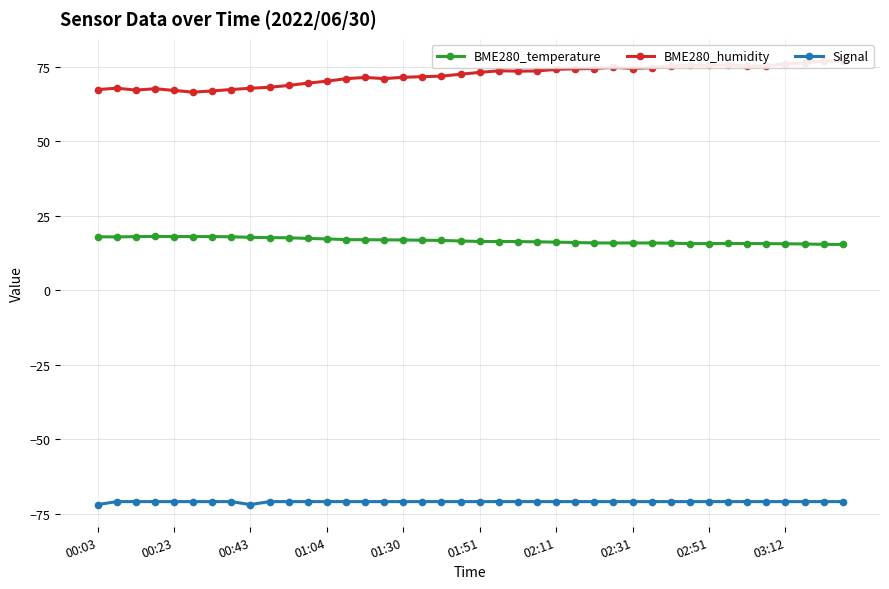

True or false: Signal and BME280_temperature cross at least once.

False